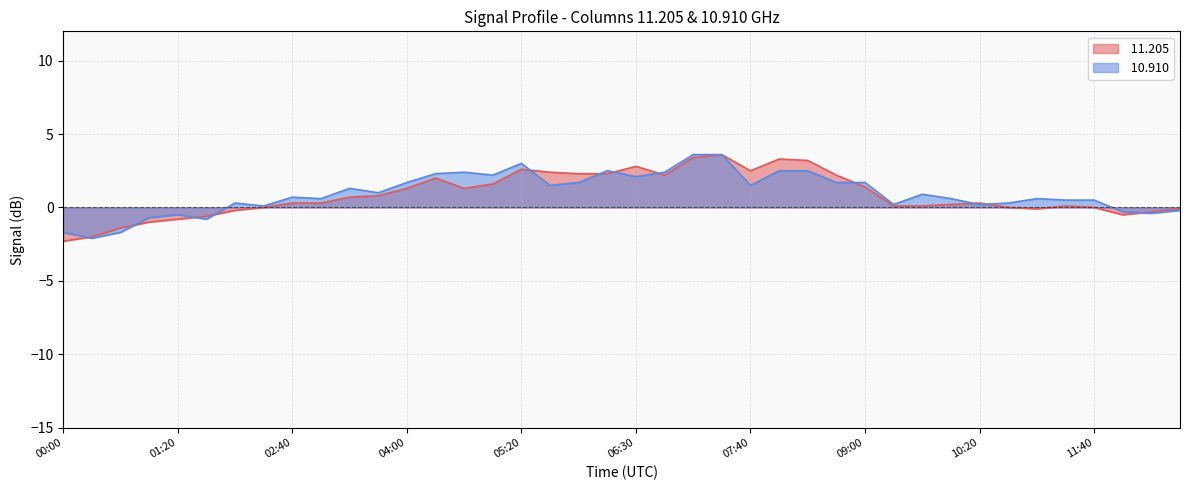

Between 11:20 and 05:20, which is larger?

05:20